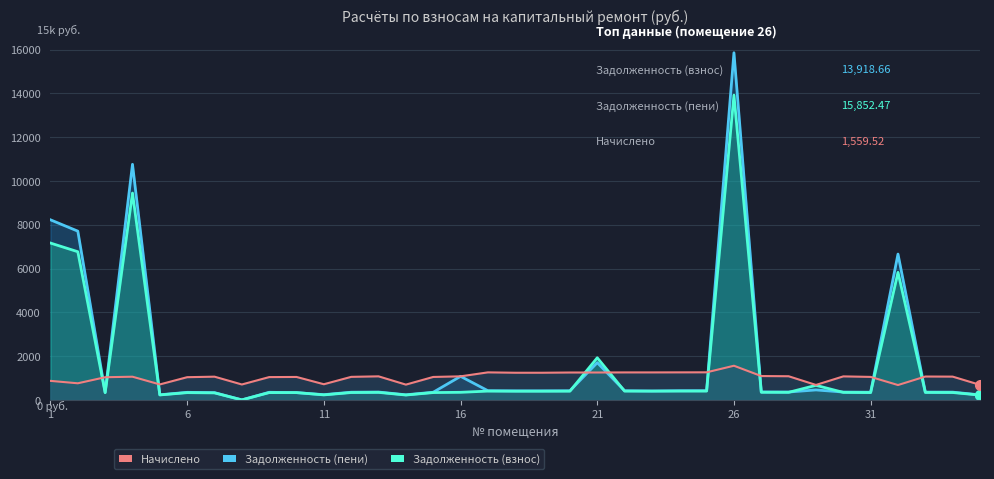

What is the value of the Задолженность (взнос) point at the 19th from the left?

396.1